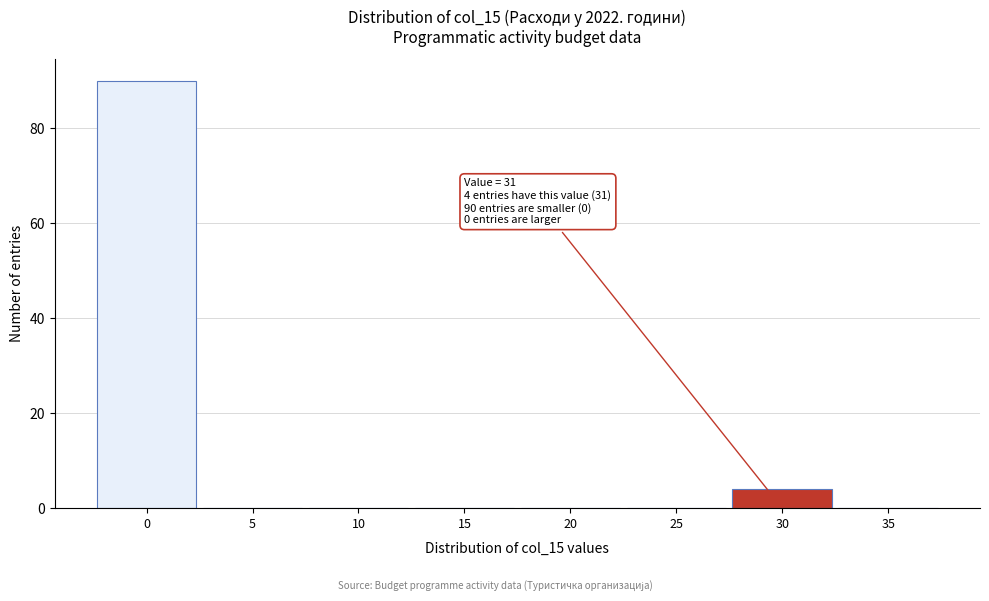

Over which range of the x-axis is the bar tallest?

-2.5 to 2.5